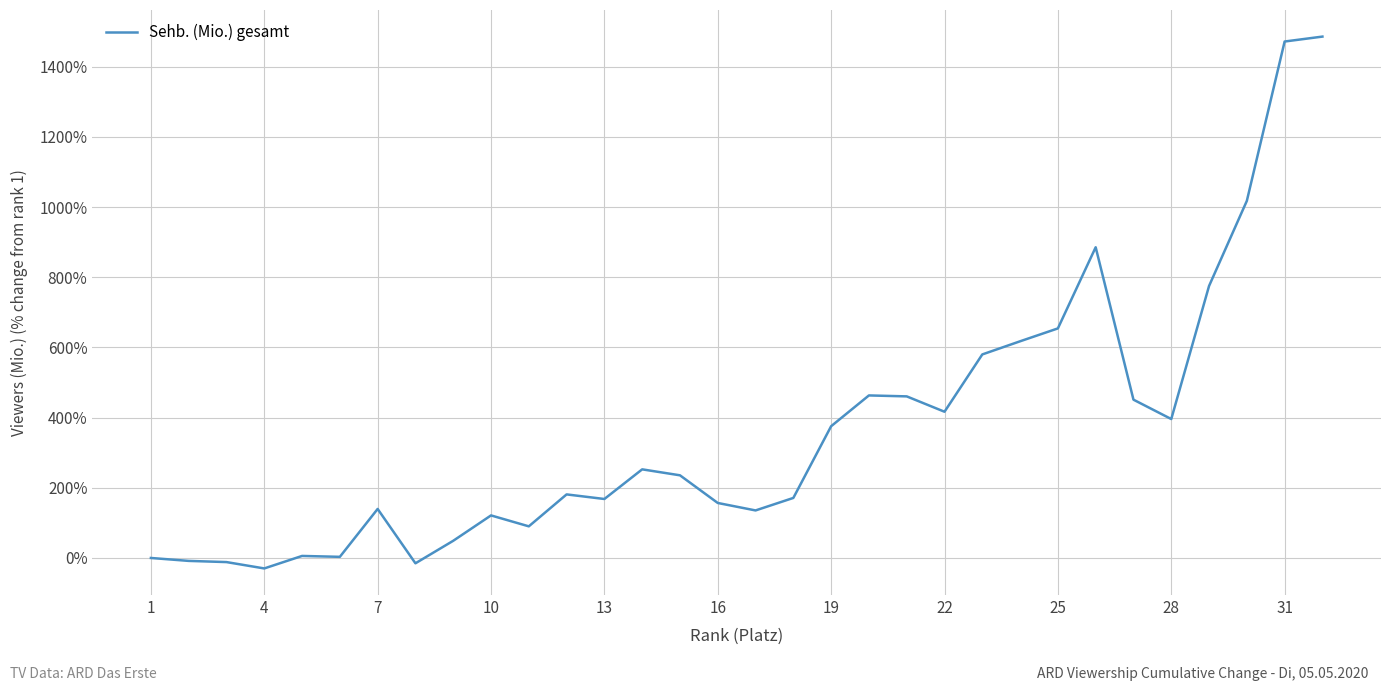

What is the difference between the maximum and minimum values?

1515.6